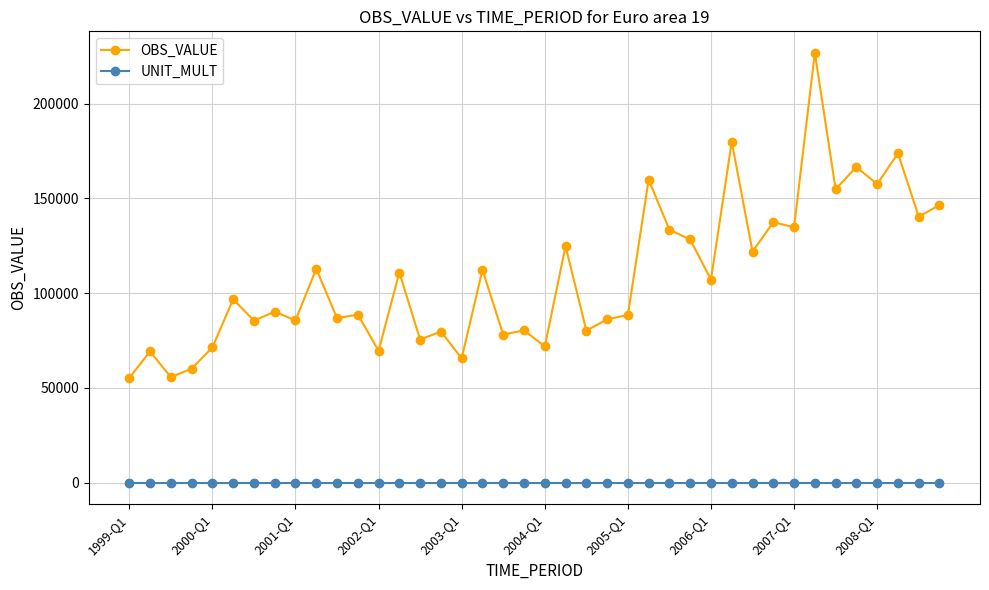

True or false: UNIT_MULT and OBS_VALUE intersect in this chart.

False